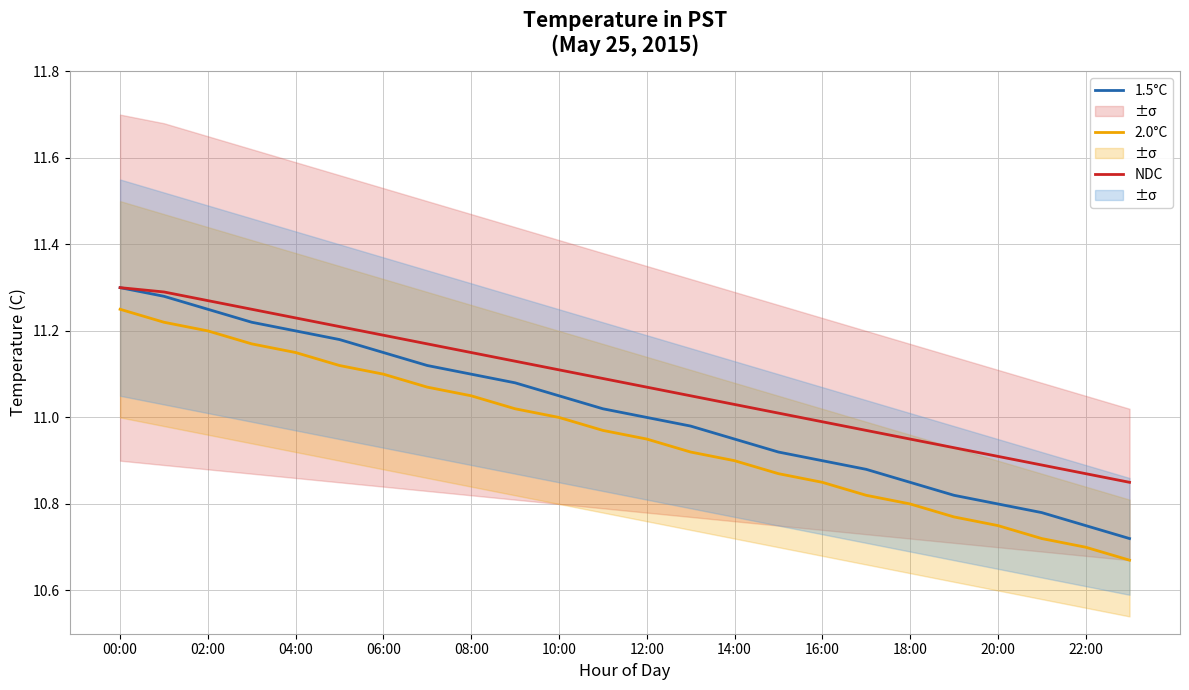

True or false: 1.5°C and NDC cross at least once.

False